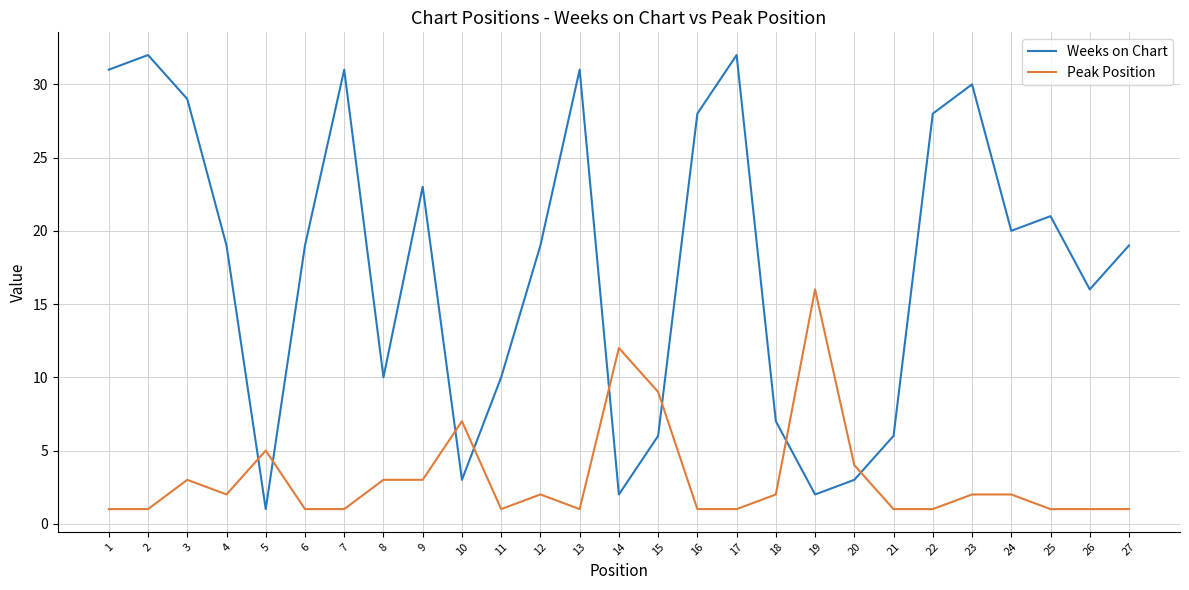

How many interior local valleys does the Weeks on Chart series have?

7